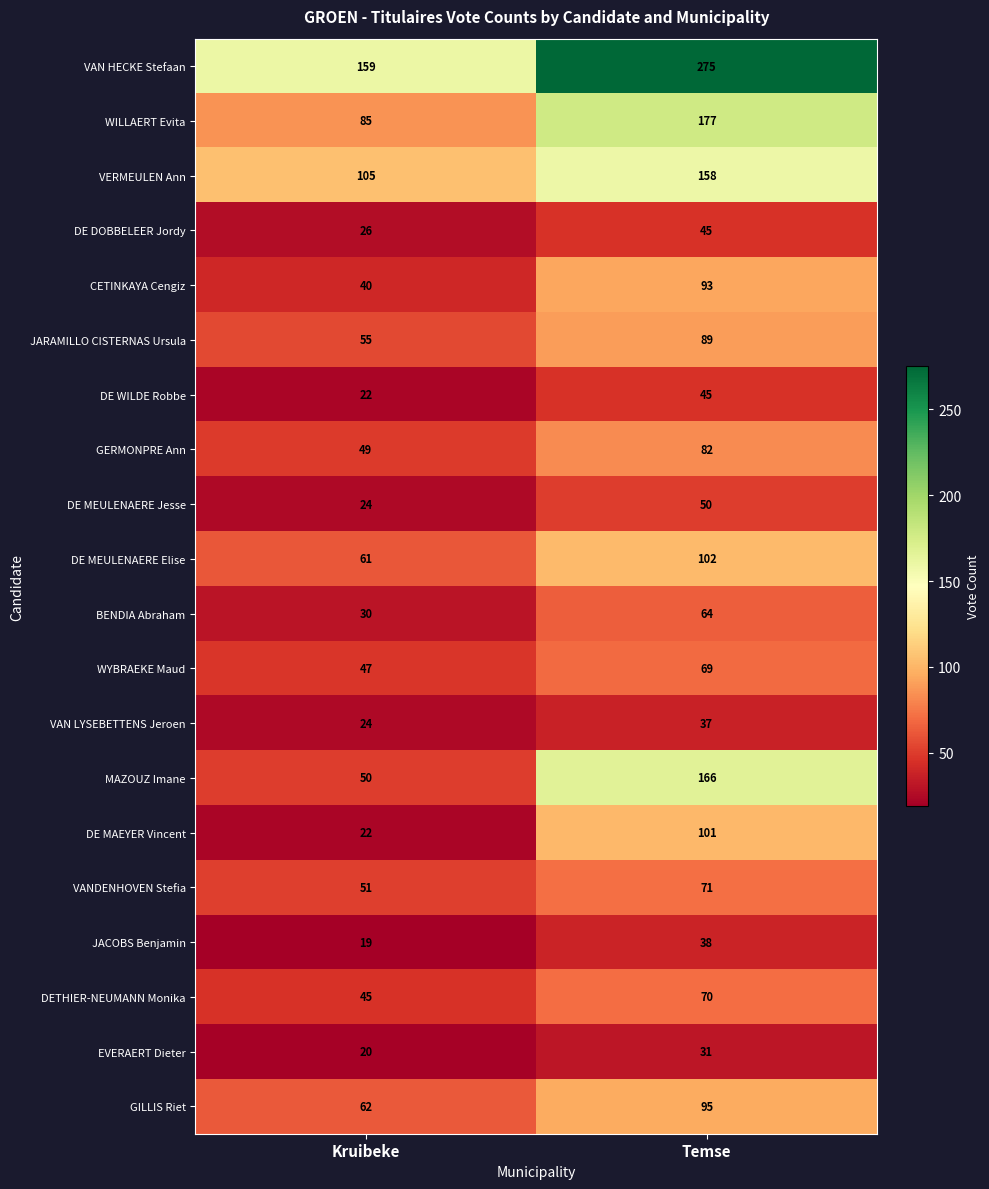

Count the number of data series in this chart.

20